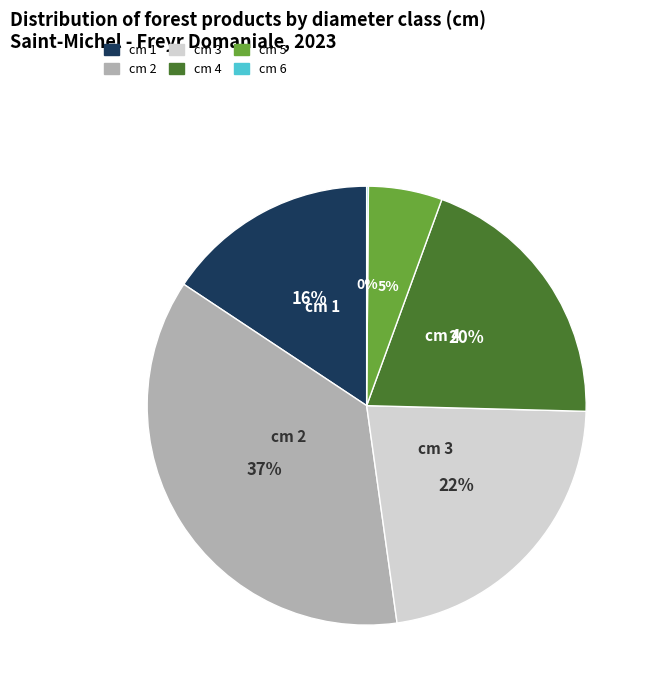

Which has a higher value, cm 4 or cm 1?

cm 4